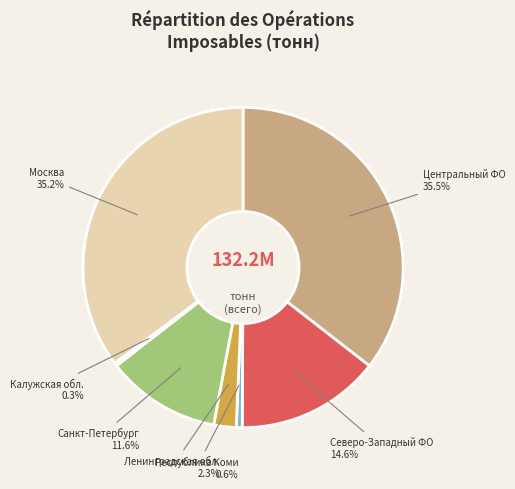

Does any single category account for the majority?

No